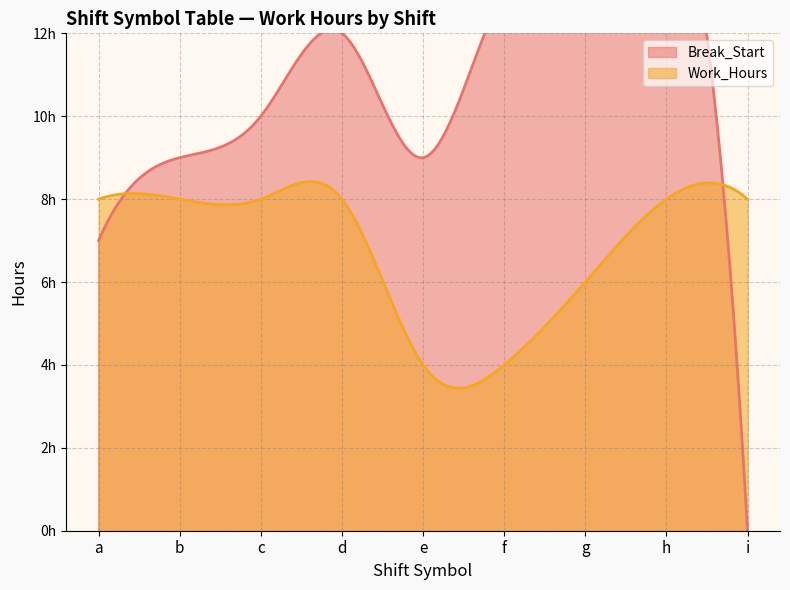

Is it true that Break_Start equals 8.9 at f?

False